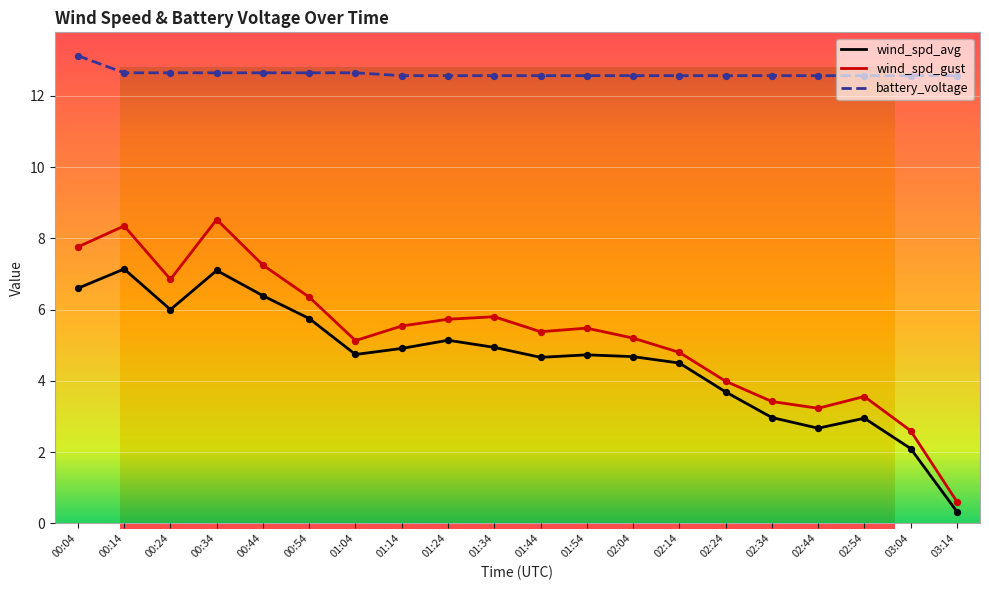

What are all the series names shown in the legend?

wind_spd_avg, wind_spd_gust, battery_voltage